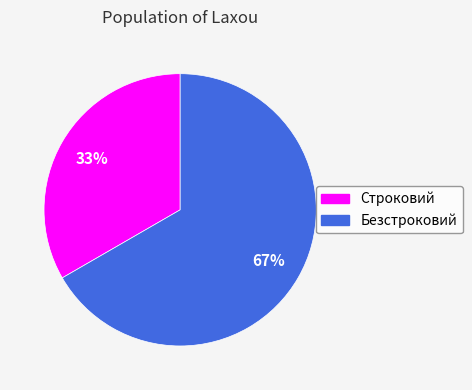

Which slice represents more than half of the pie?

Безстроковий